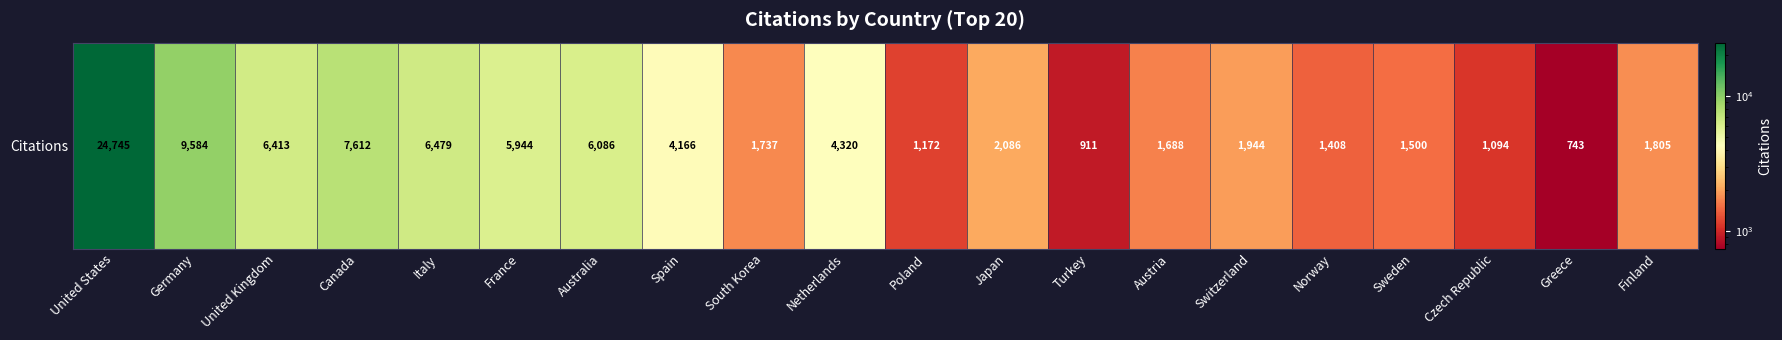

What is the average value?

4572